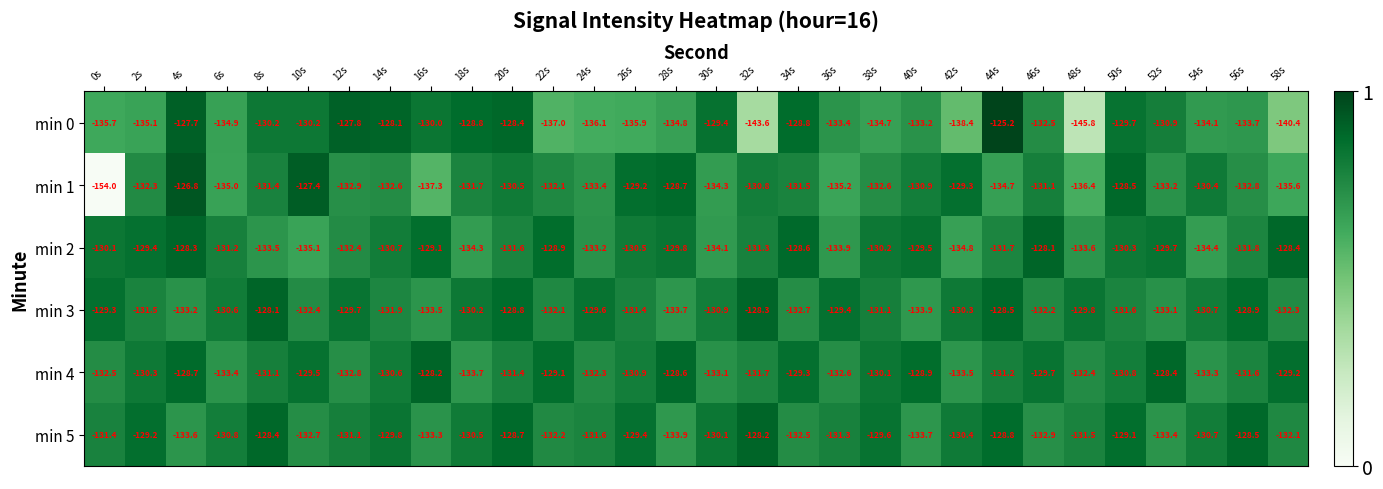

What is the highest value of the min 0 series?

-125.2